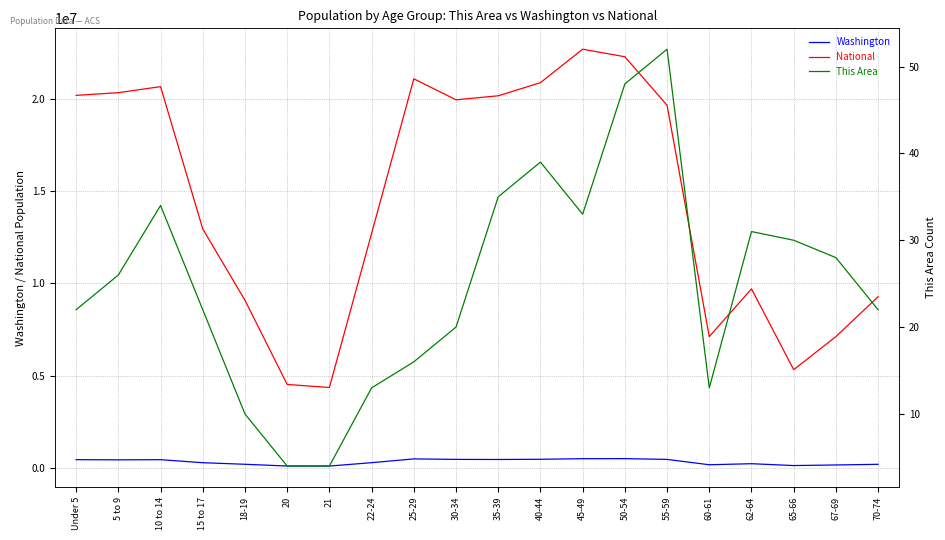

Rank the series by their maximum value, from highest to lowest.

National, Washington, This Area